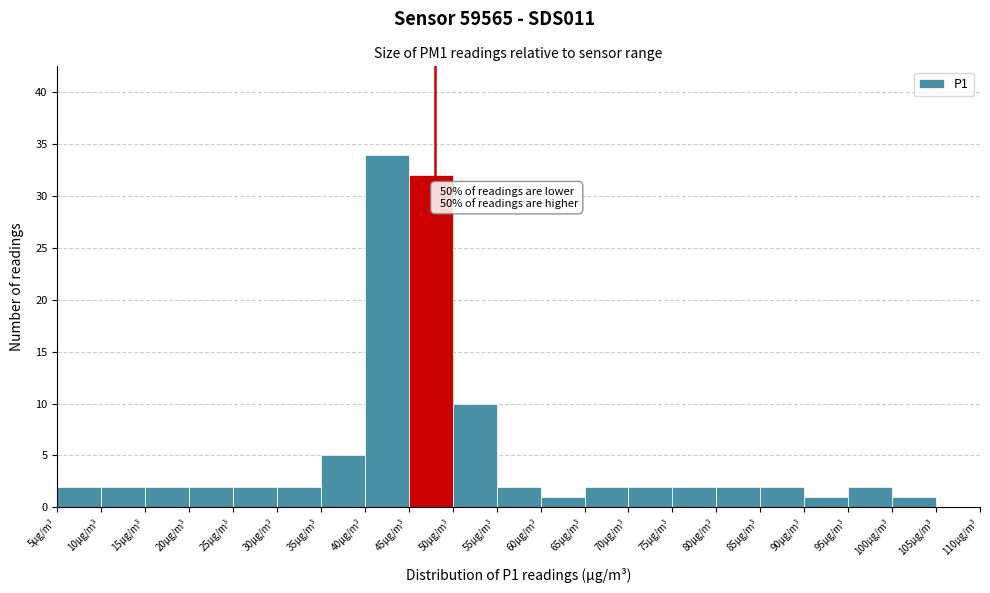

Over which range of the x-axis is the bar tallest?

40 to 45